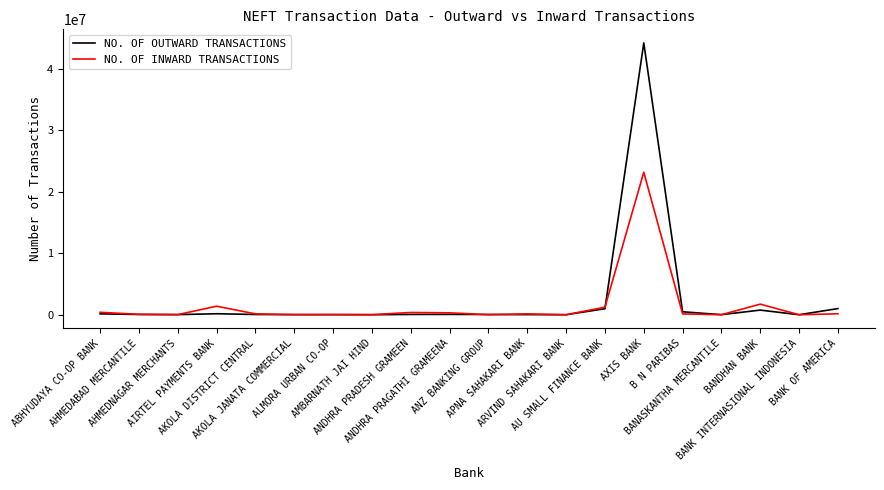

What is the total value across all series at ANZ BANKING GROUP?

50494